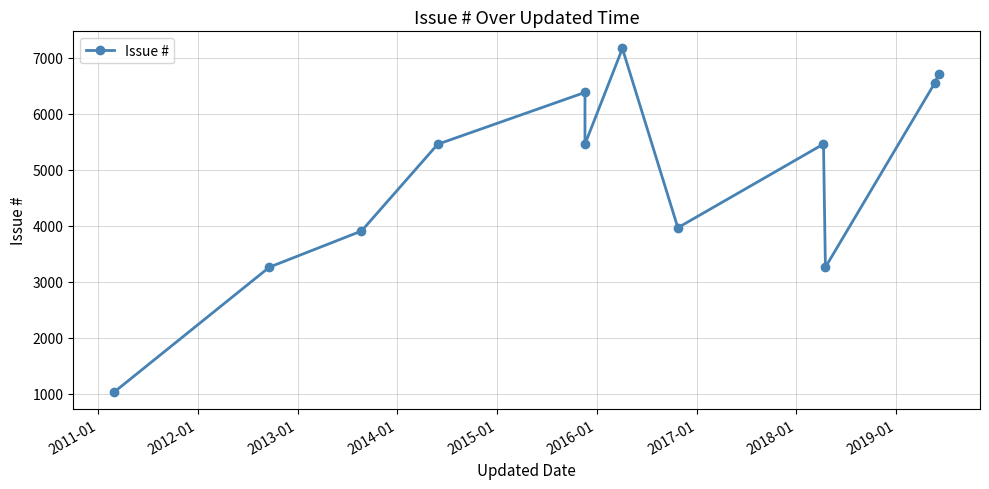

What is the difference between the maximum and second lowest values?

3905